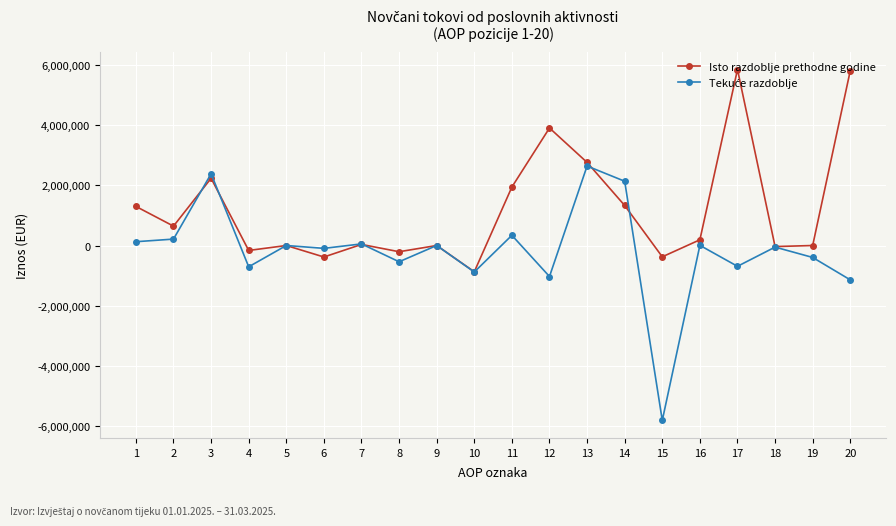

What is the maximum value shown in the chart?

5859138